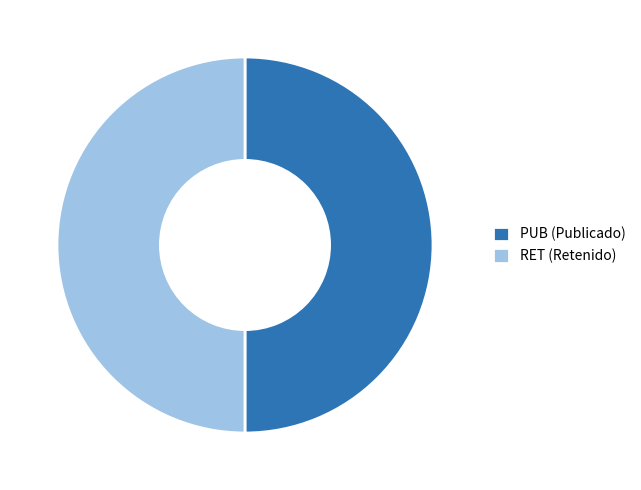

Approximately how many times larger is the value at PUB compared to RET?

1.0